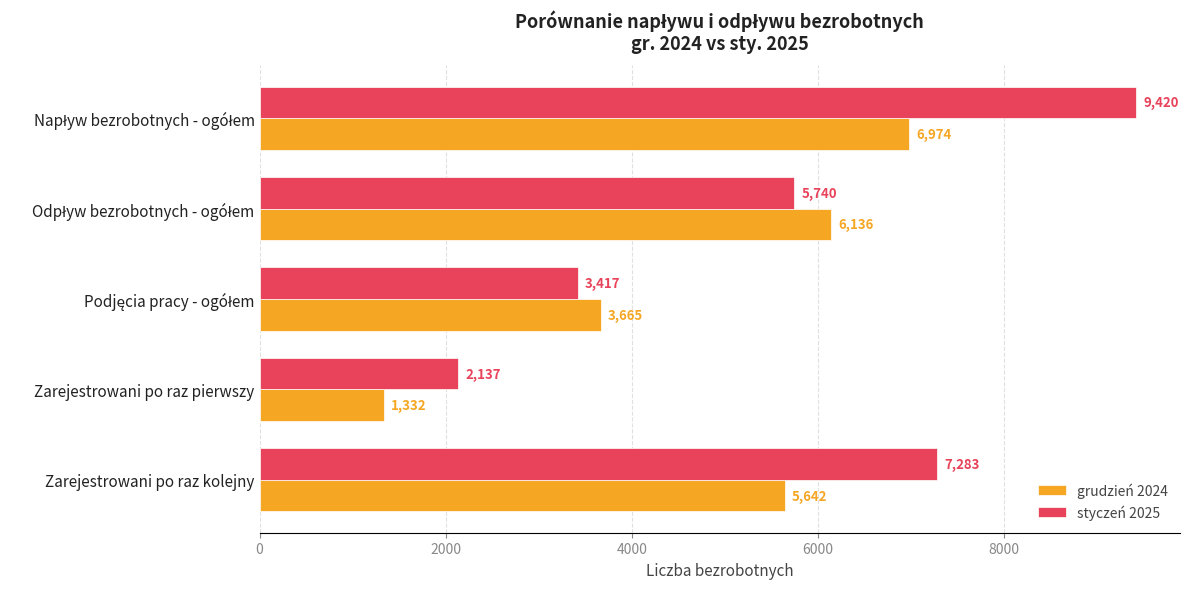

What is the difference between the maximum and second lowest values in the grudzień 2024 series?

3309